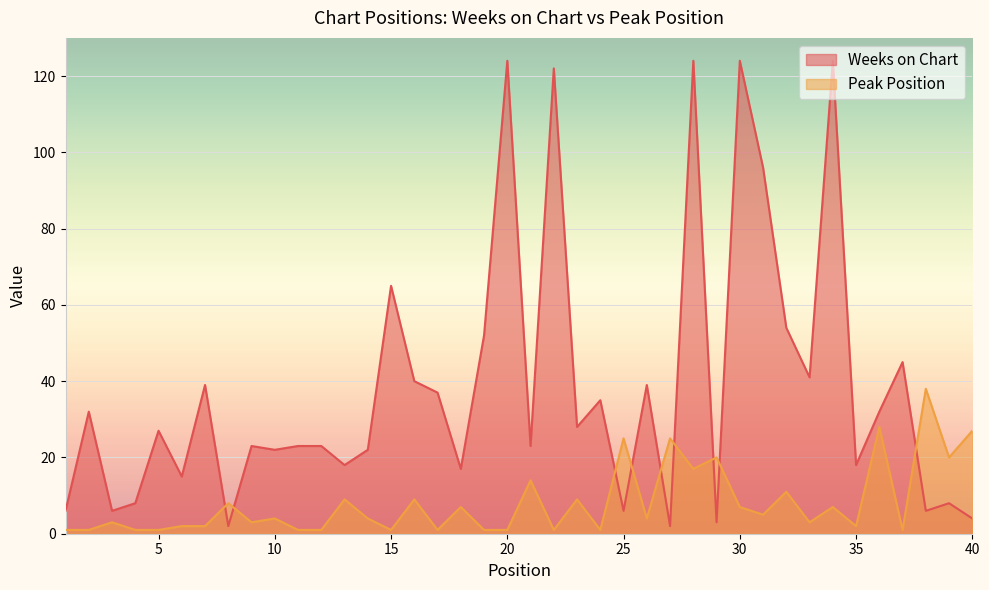

Where is Peak Position nearest to the value 19?

29